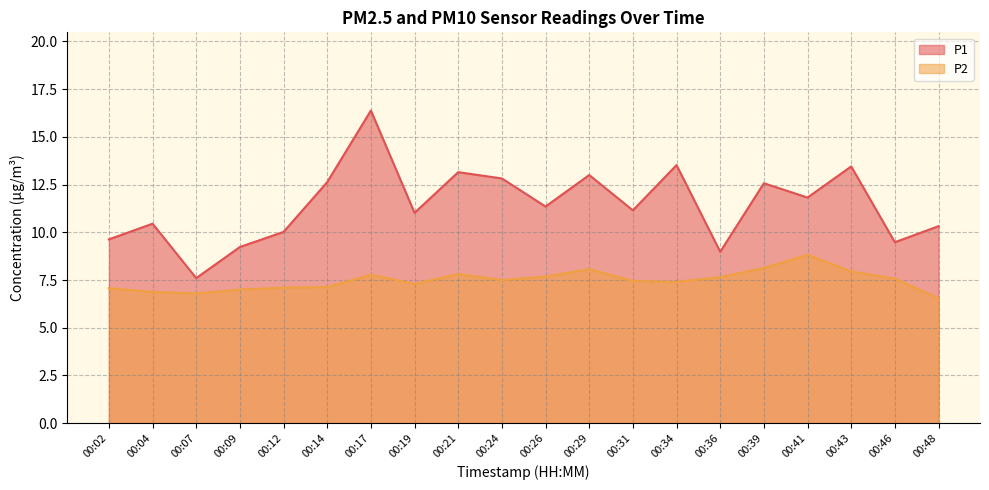

What is the sum of all P1 values?

228.6